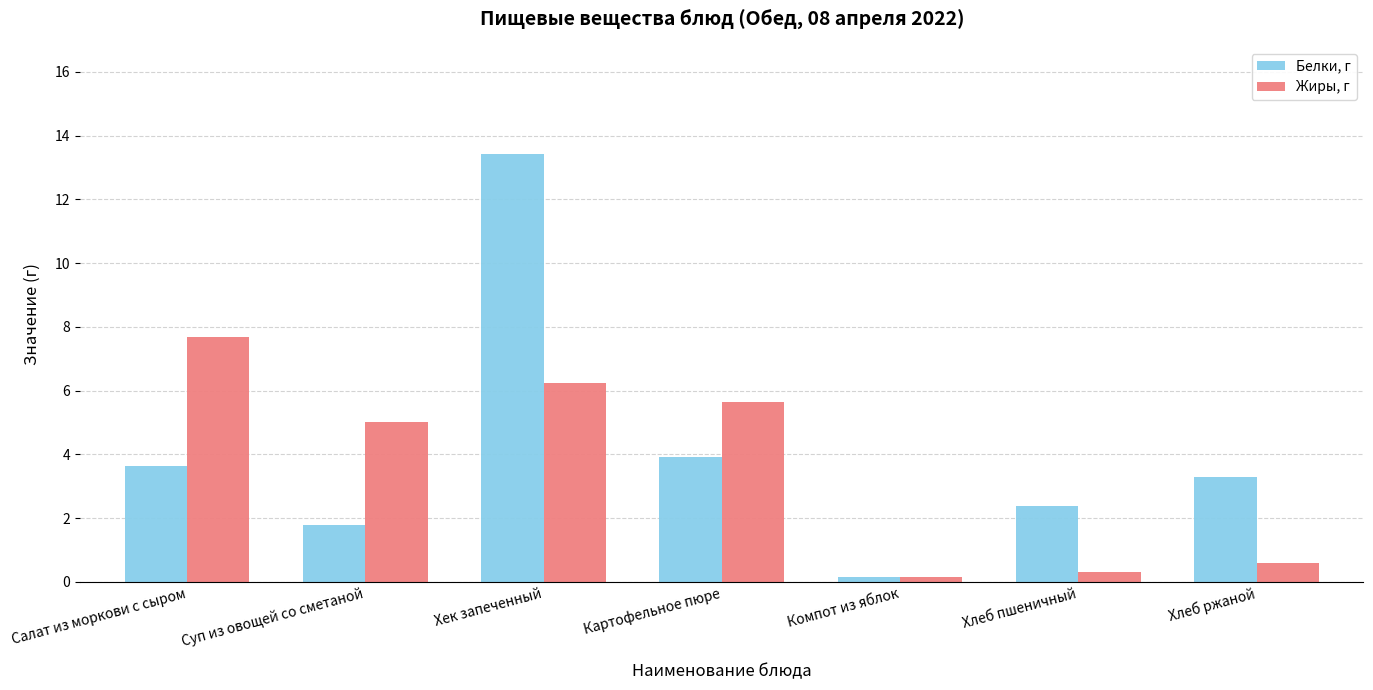

Which series has the largest total across all categories?

Белки, г